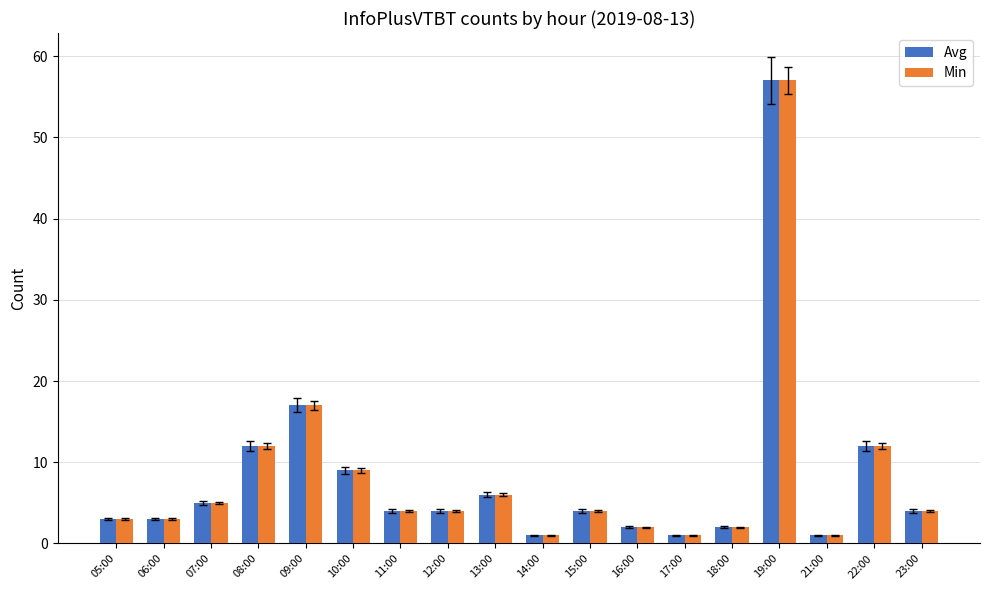

Reading right to left, extract all data points from this chart.

Avg: 4	12	1	57	2	1	2	4	1	6	4	4	9	17	12	5	3	3
Min: 4	12	1	57	2	1	2	4	1	6	4	4	9	17	12	5	3	3